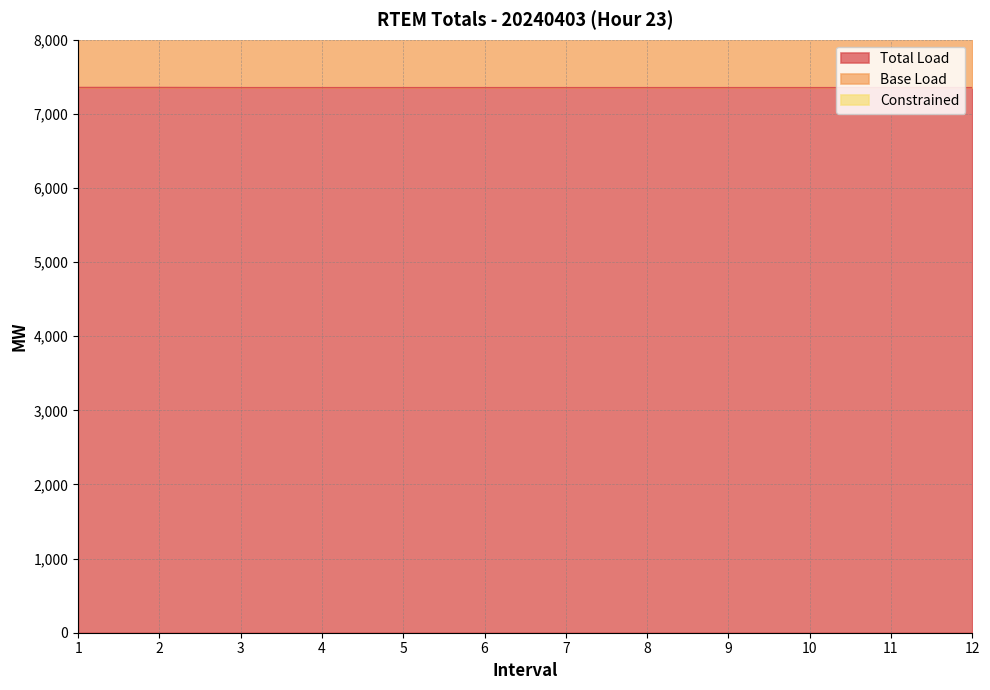

What is the value of the Total Load point at the 6th from the left?

7353.8